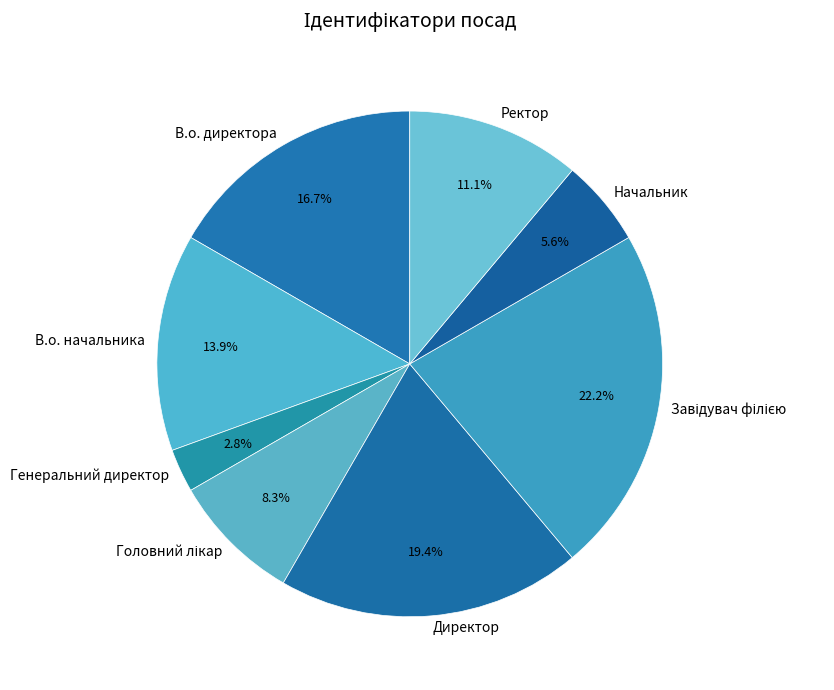

What is the smallest slice in the pie chart?

Генеральний директор